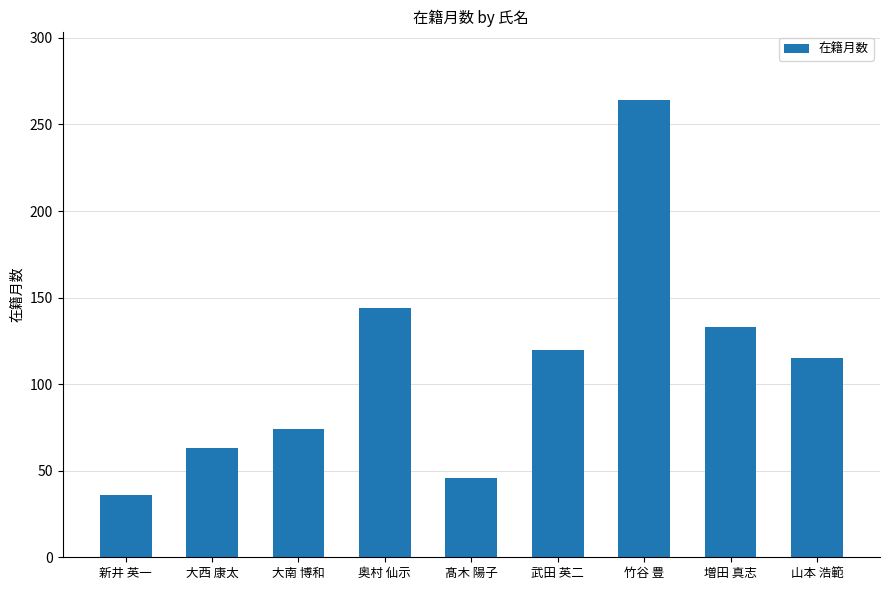

What is the ratio of the value at 山本 浩範 to the value at 大西 康太?

1.8